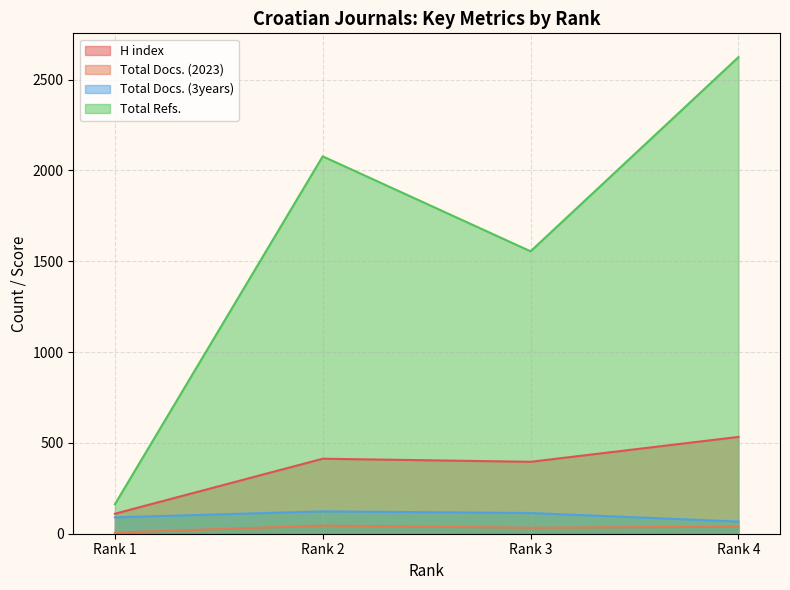

What is the difference between the maximum and minimum values in the H index series?

423